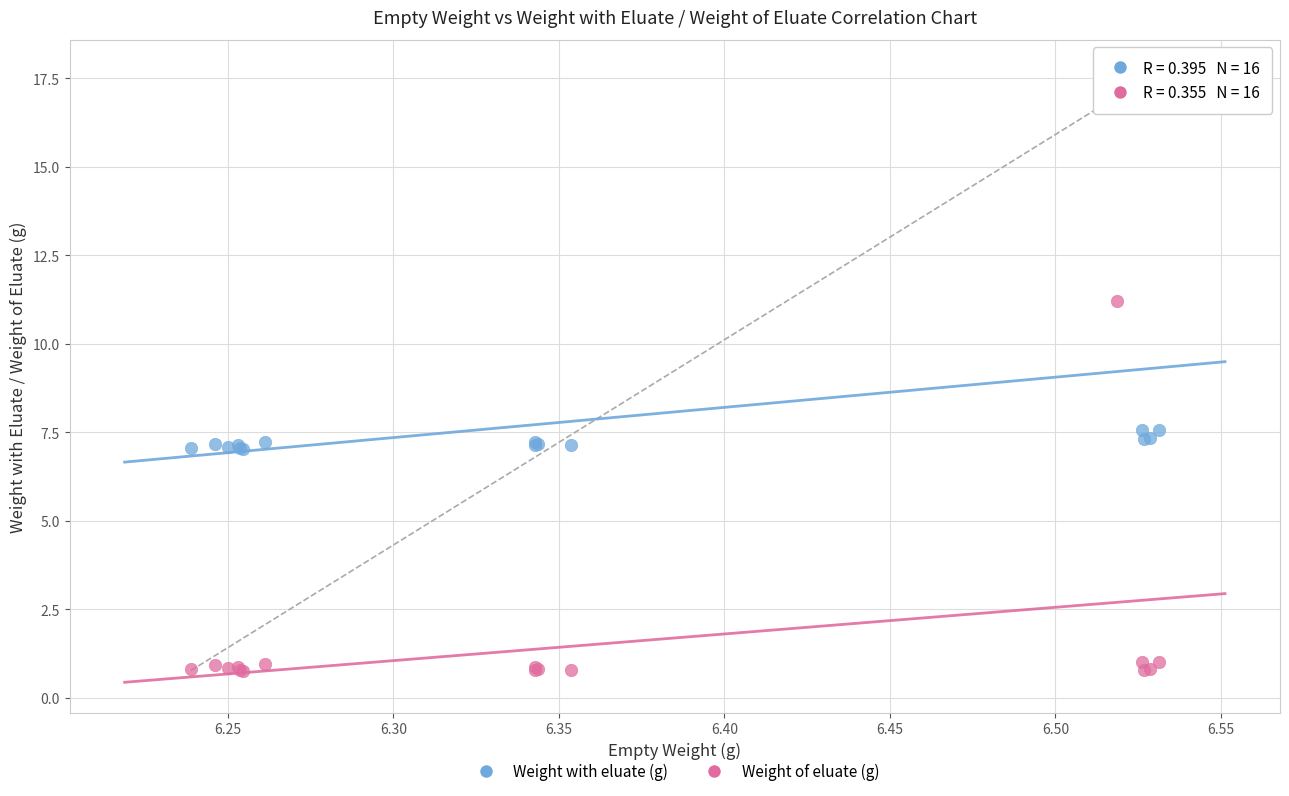

Which series has the largest Y range (max minus min)?

Weight with eluate (g)